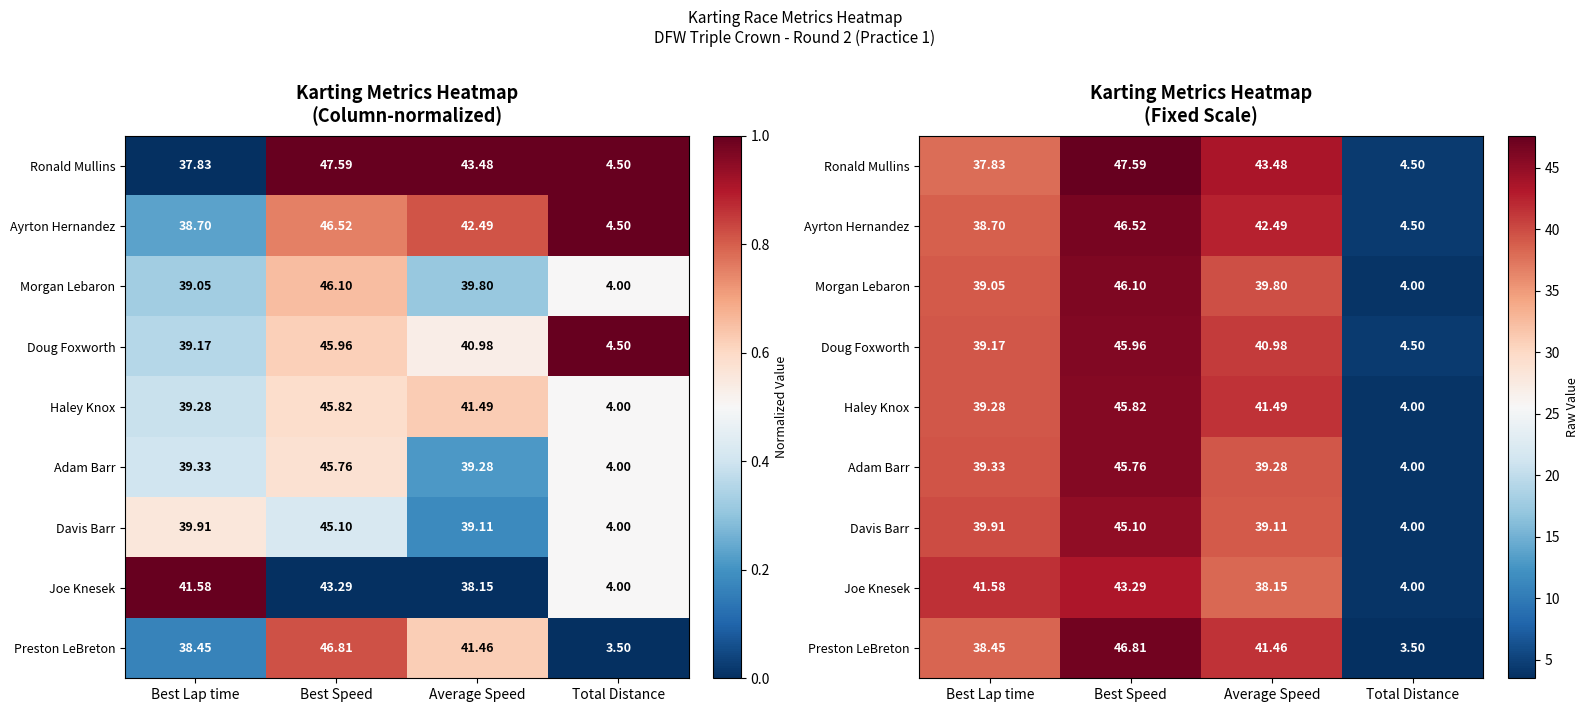

What is the sum of the Ayrton Hernandez values at Best Lap time and Total Distance?

43.2